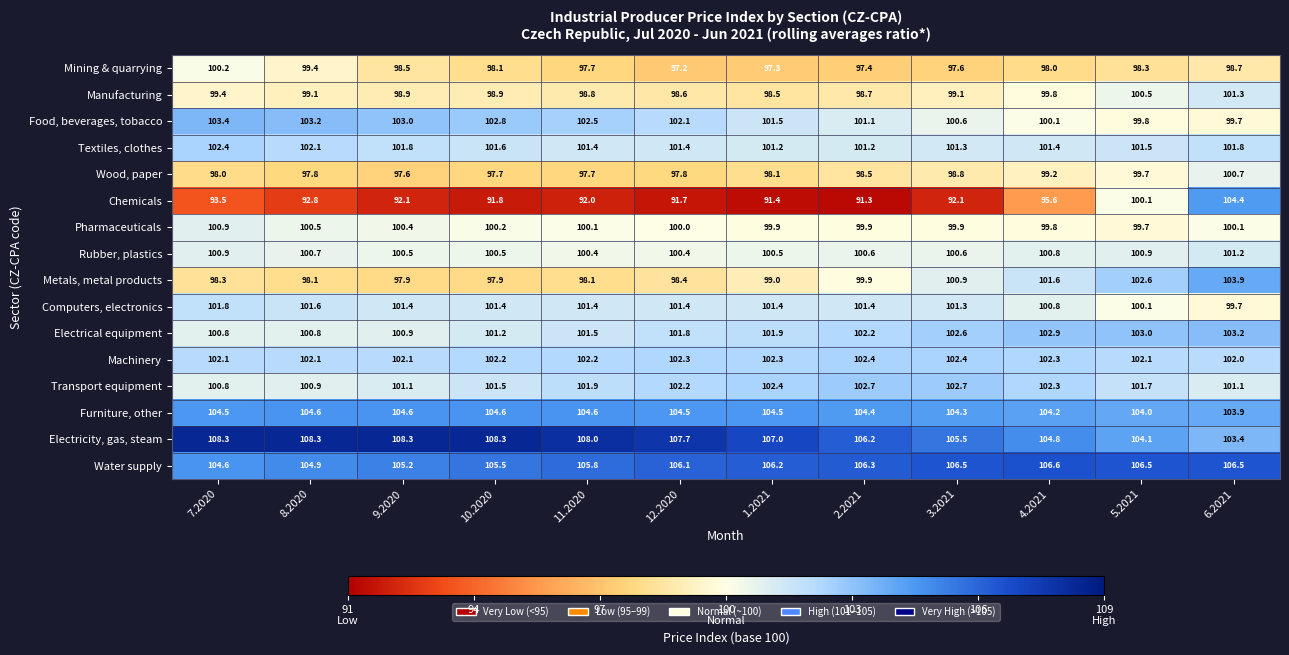

What is the maximum value for Electrical equipment?

103.2